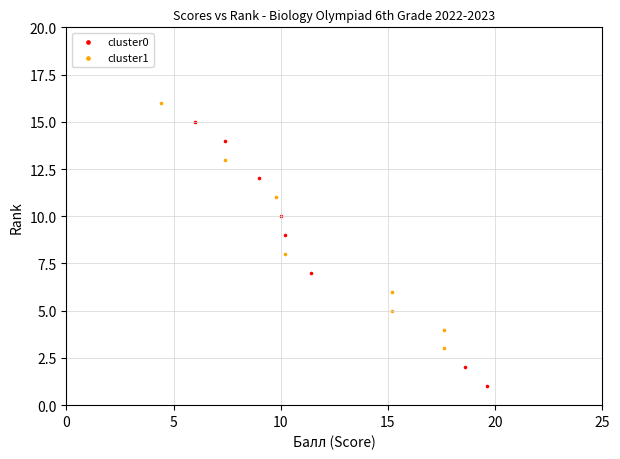

Which series has the widest spread of Y values?

cluster0